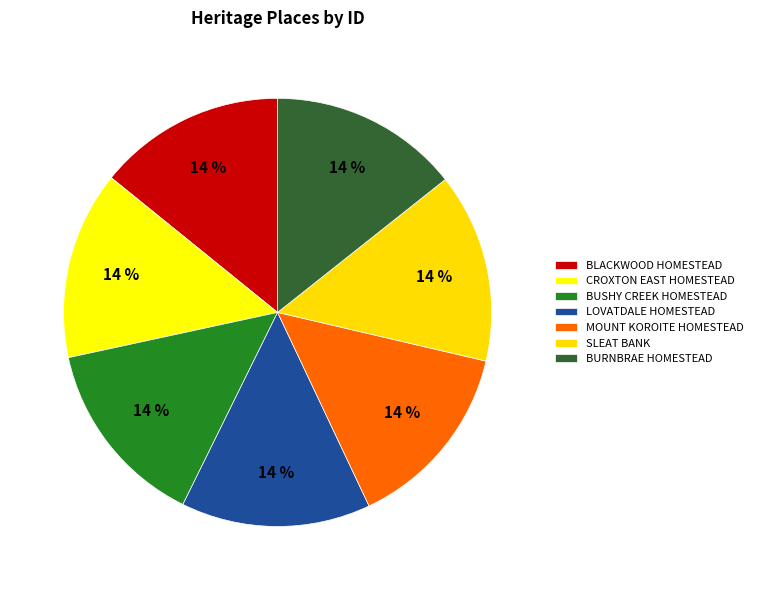

How many slices are in this pie chart?

7